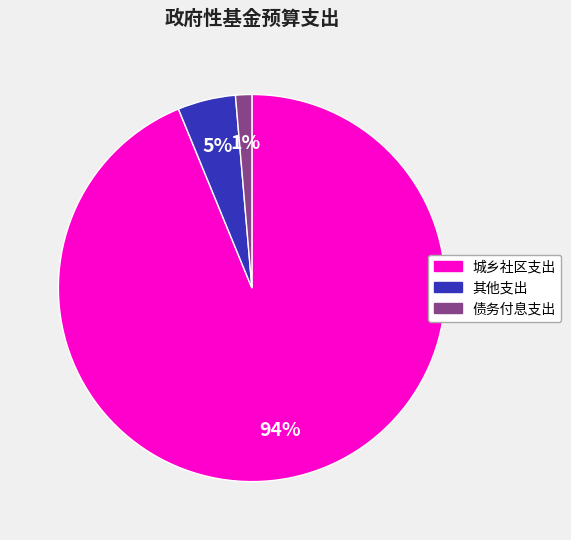

What is the largest slice in the pie chart?

城乡社区支出